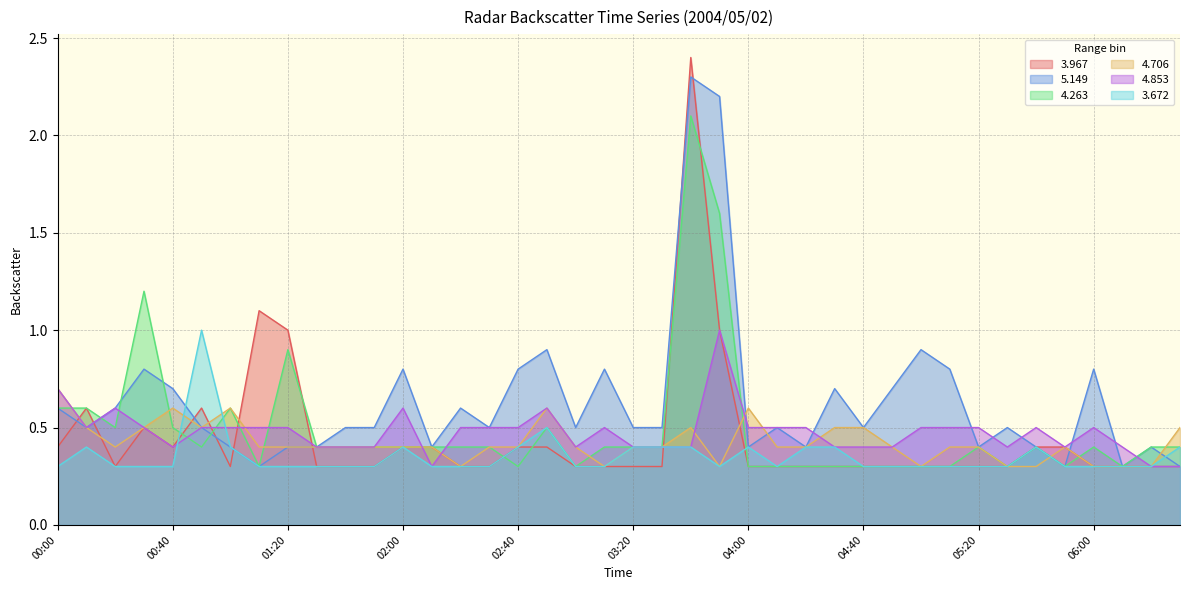

At which category does the chart reach its peak across all series?

03:40